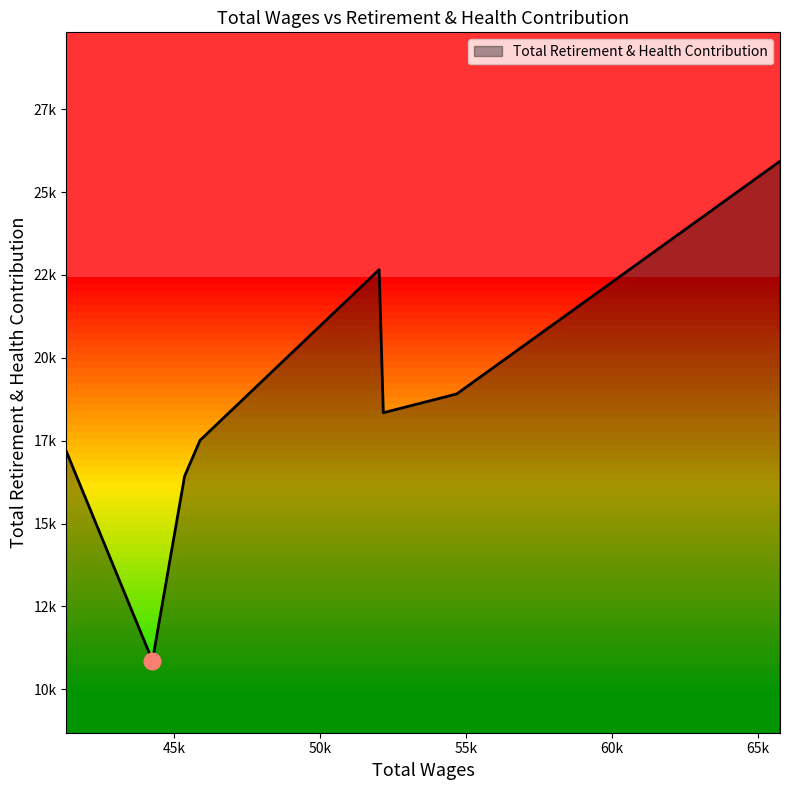

What is the greatest value displayed?

25928